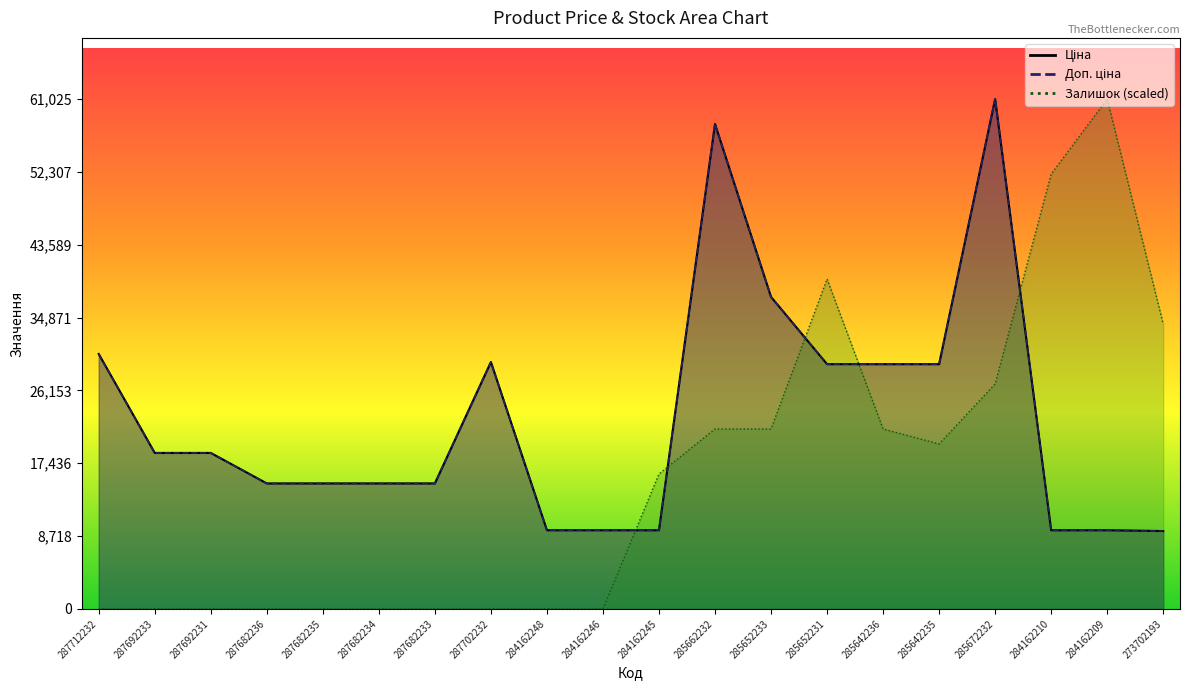

What is the difference between the maximum and minimum values in the Ціна series?

51703.3